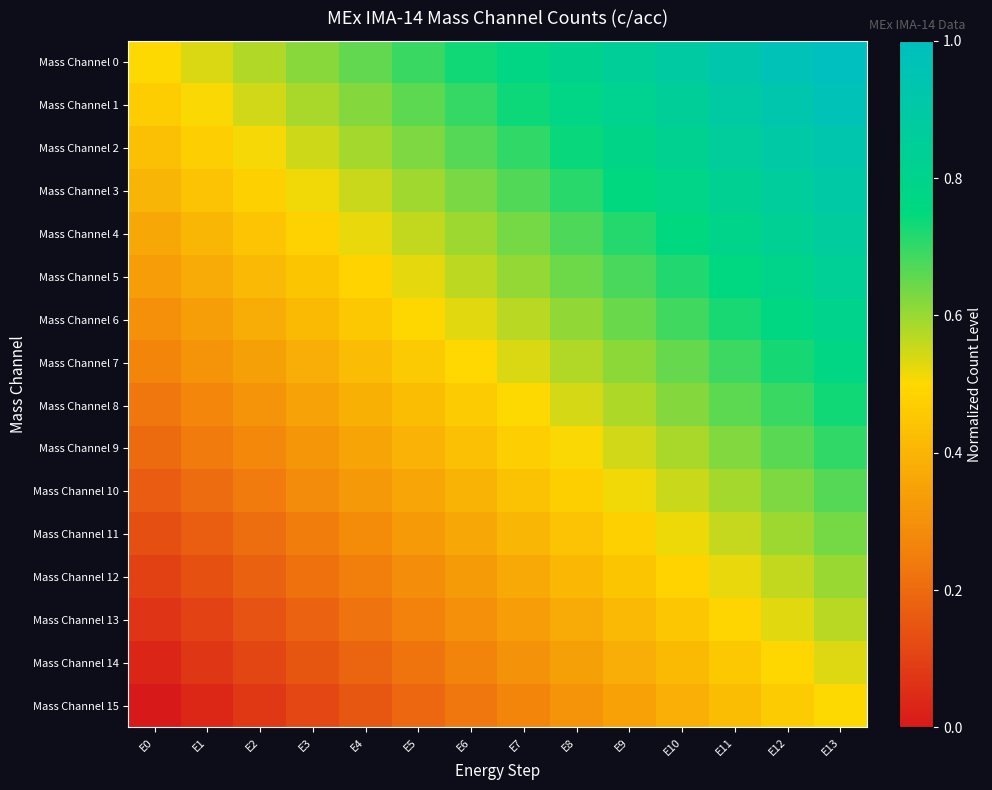

Which category has the highest value across all series?

E13